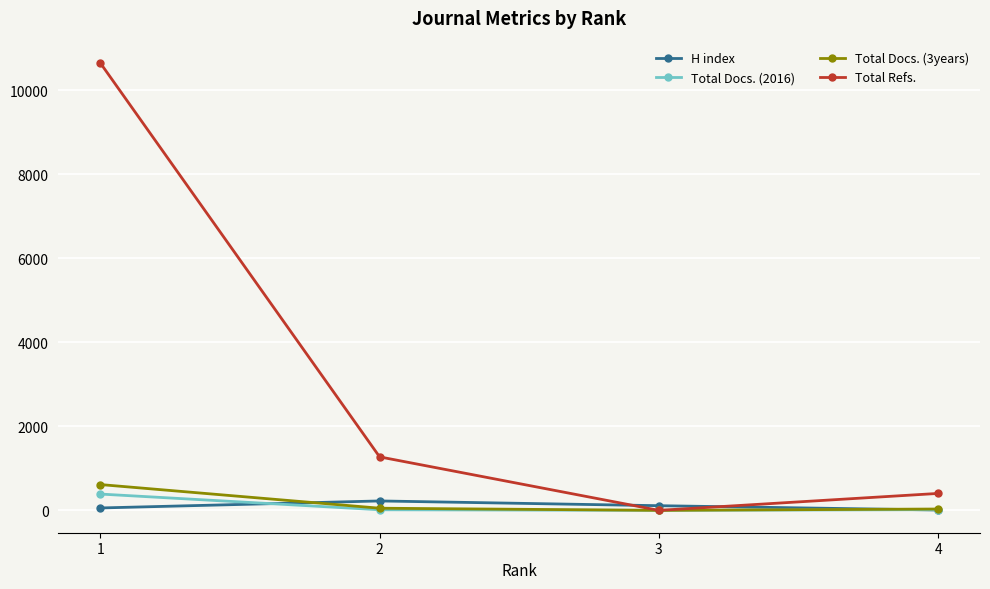

Rank the series by their maximum value, from lowest to highest.

H index, Total Docs. (2016), Total Docs. (3years), Total Refs.